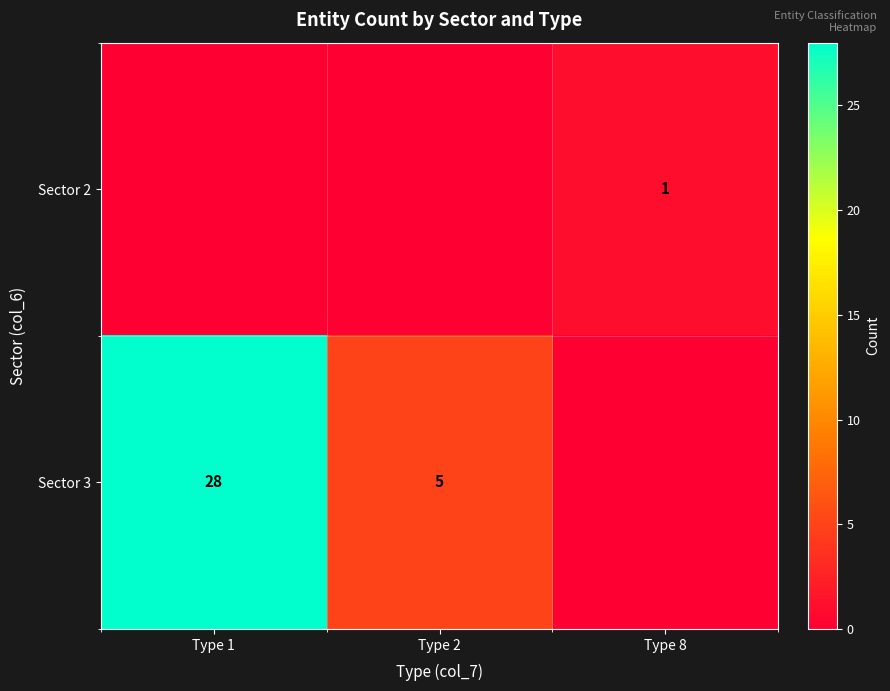

What is the sum of the Sector 3 values at Type 1 and Type 2?

33